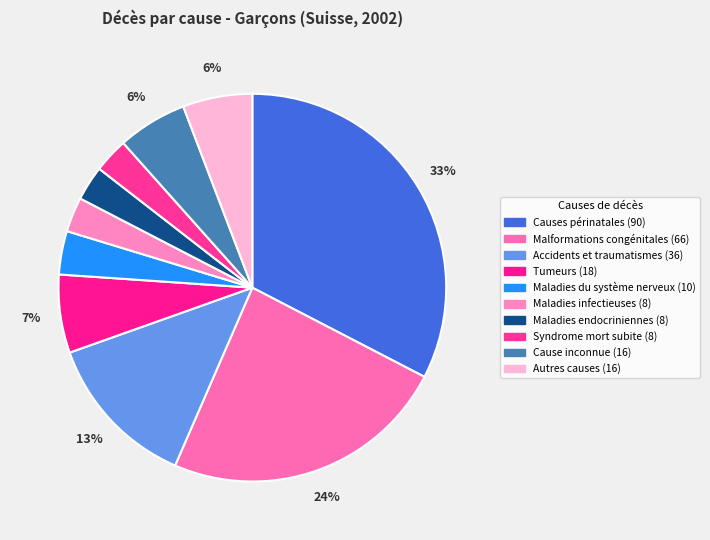

Approximately how many times larger is the value at Syndrome mort subite compared to Tumeurs?

0.4